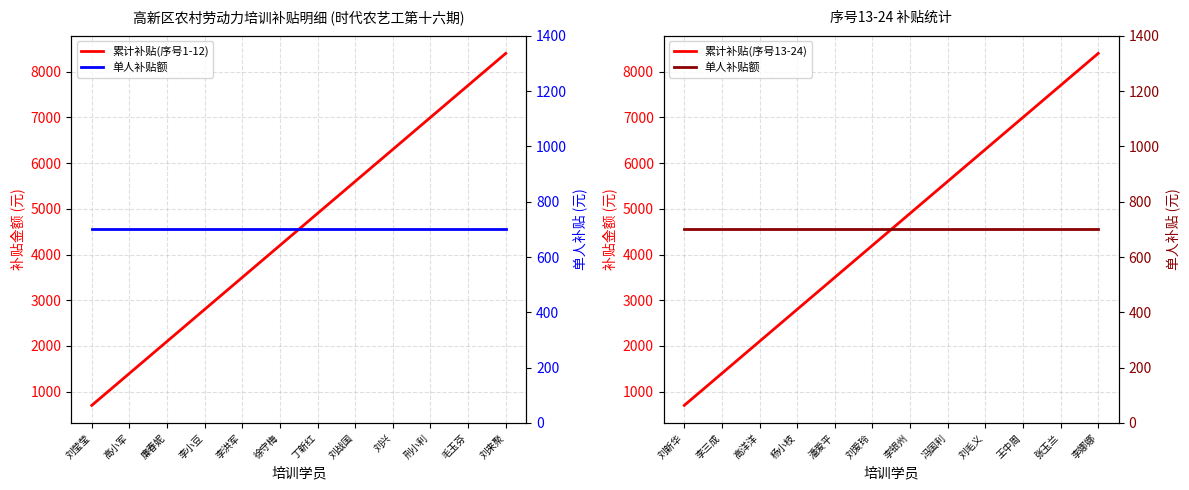

Is it true that 累计补贴(序号1-12) equals 6300 at 刘兴?

True